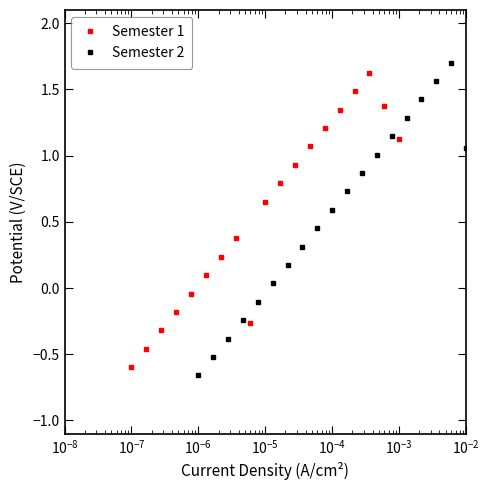

What is the lowest value of the Semester 1 series?

-0.6